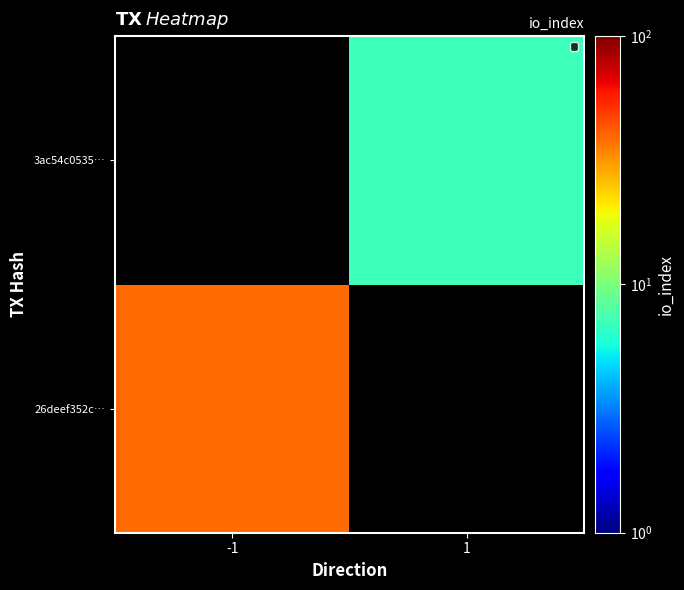

Is the value of 3ac54c0535… at -1 greater than the value of 26deef352c… at -1?

No